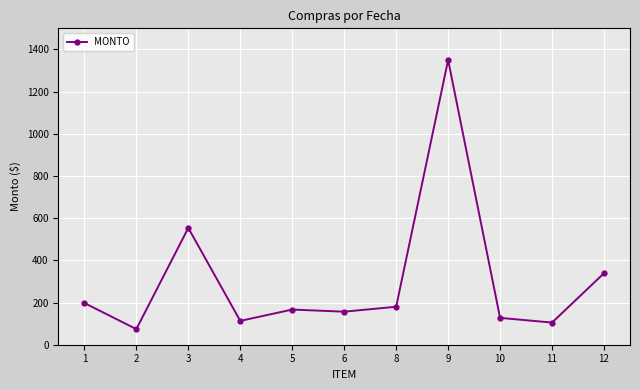

Which label corresponds to the smallest value in the chart?

2